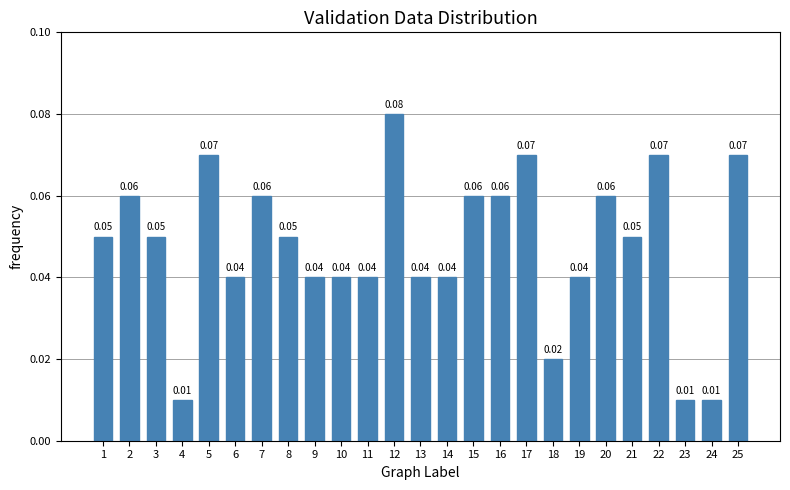

Which has a higher value, 4 or 10?

10